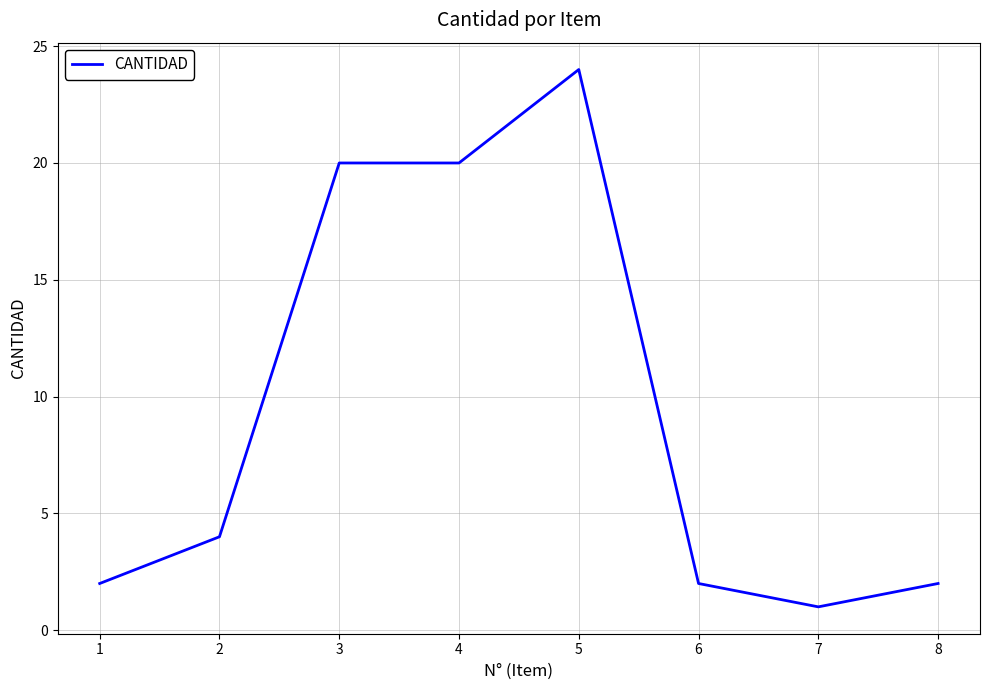

What is the difference between the maximum and minimum values?

23